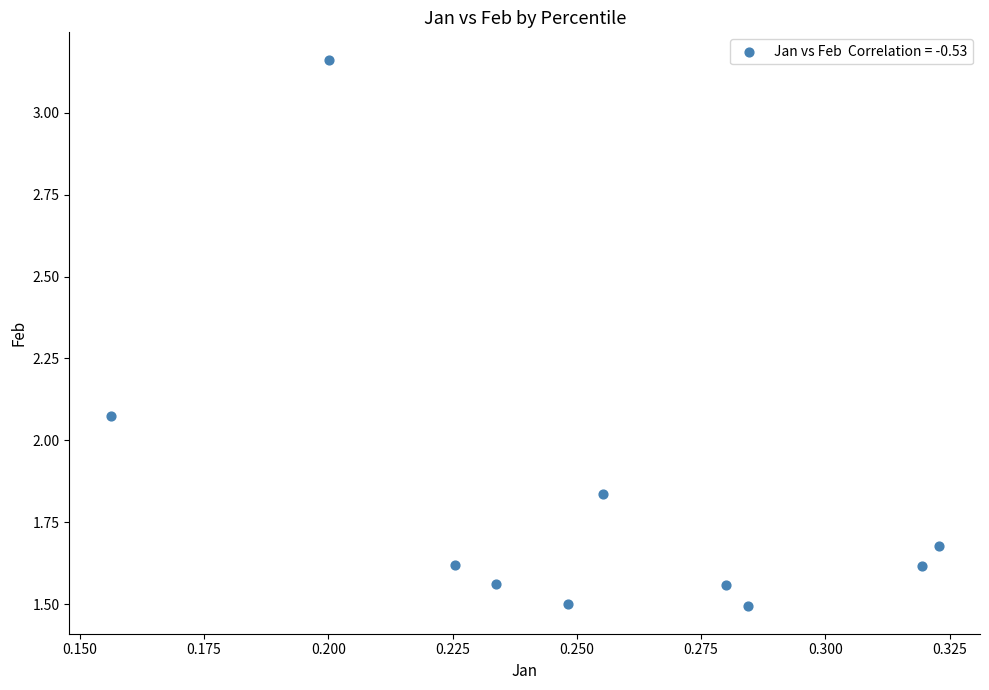

What is the average X value?

0.3